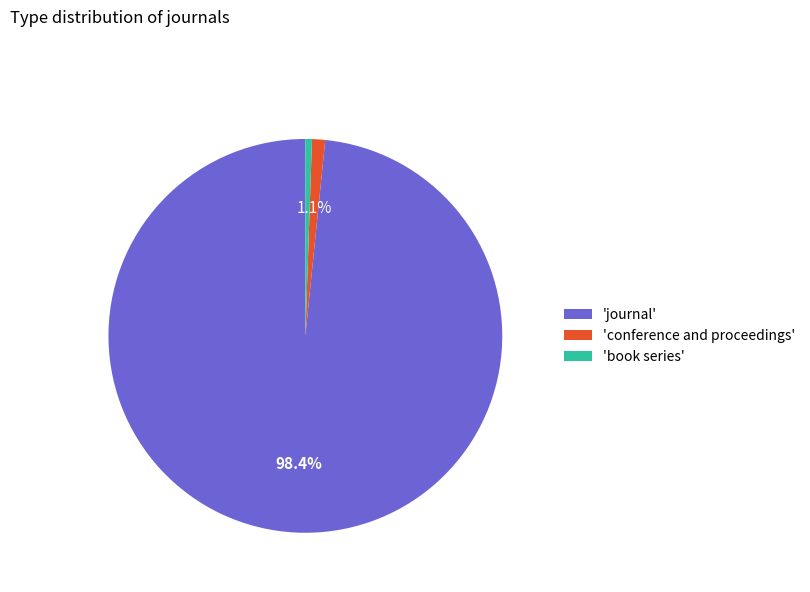

Rank the categories by value from highest to lowest.

'journal', 'conference and proceedings', 'book series'